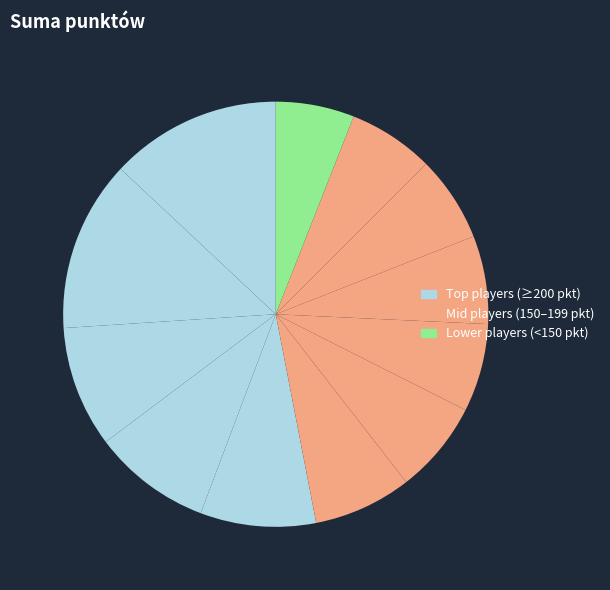

How many segments does this pie chart have?

12